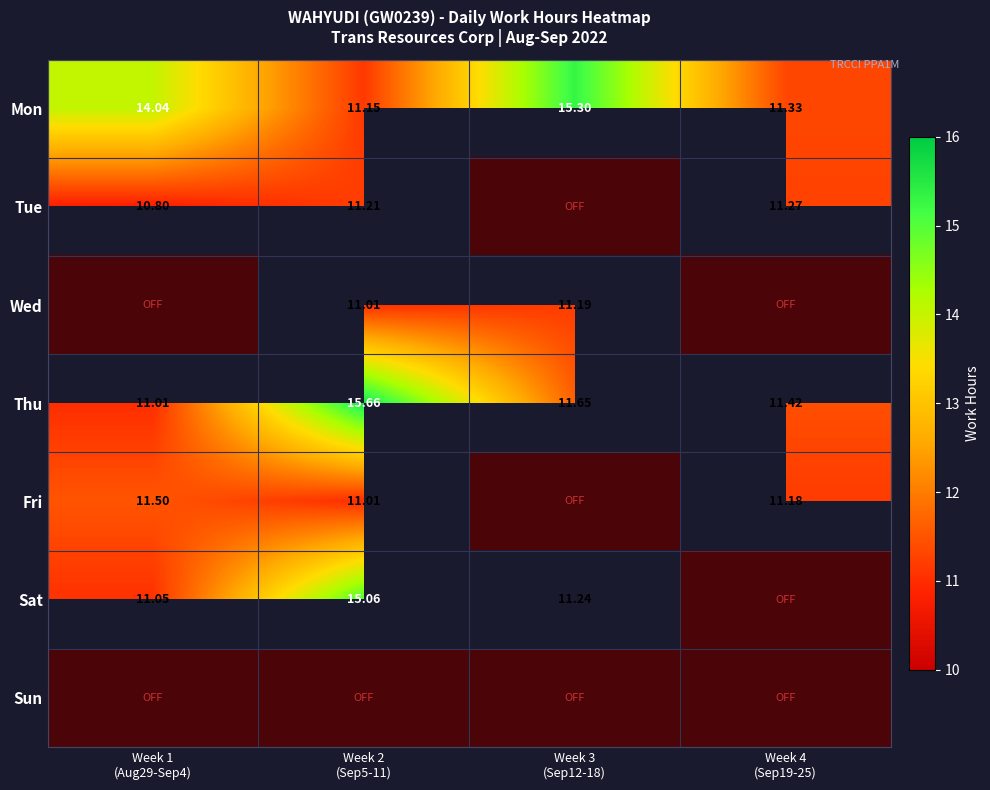

The 17_Sat series shows 17.0 at 5. True or false?

False